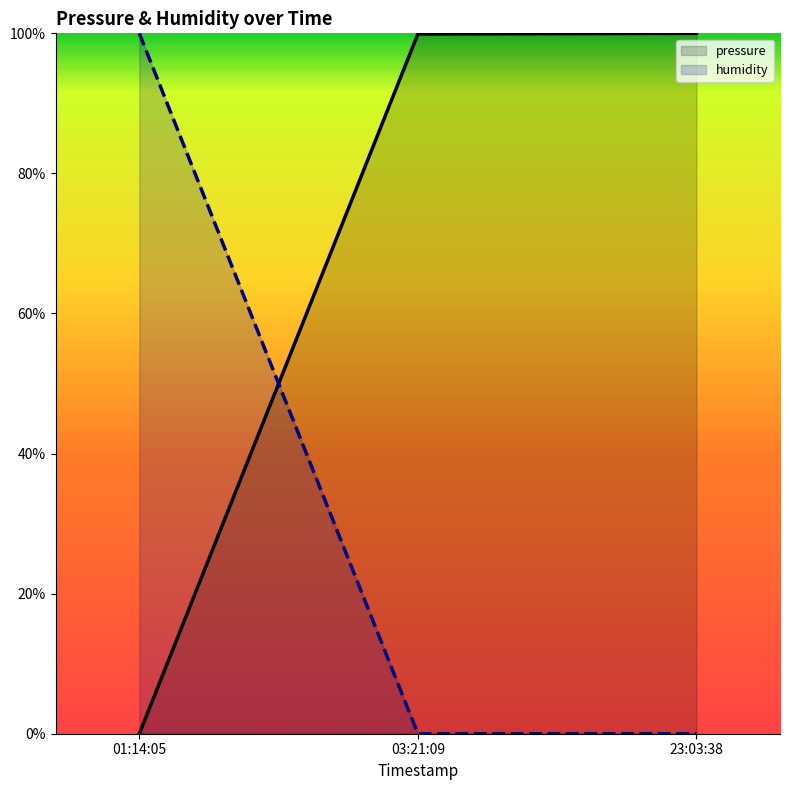

How many values in pressure are above zero?

2